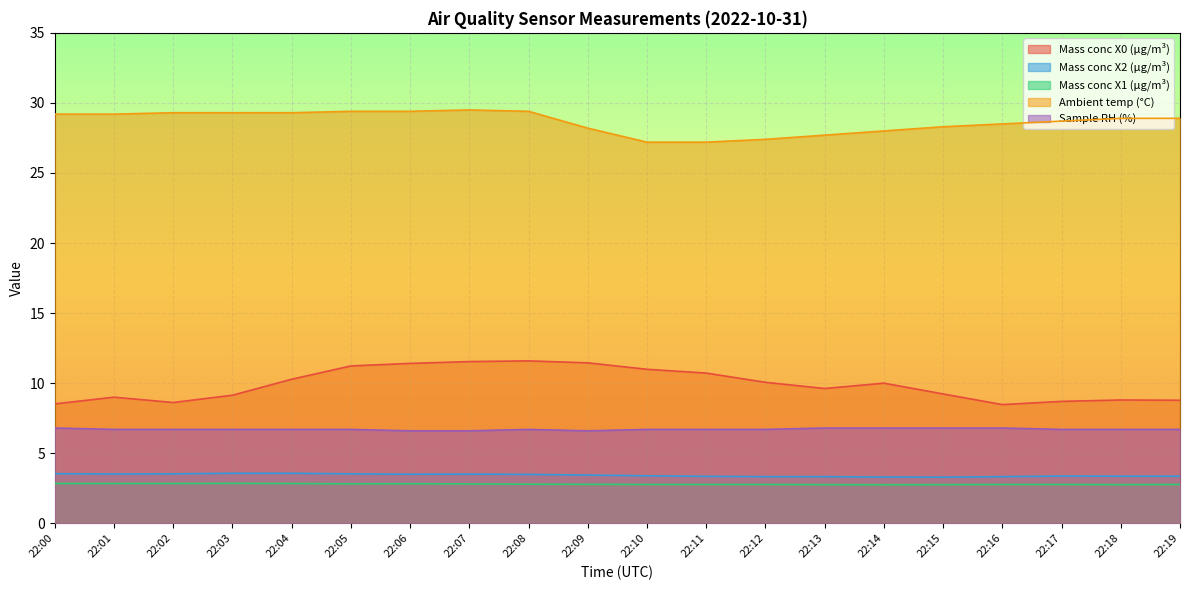

How many data points in Mass conc X0 (μg/m³) are above 10?

9